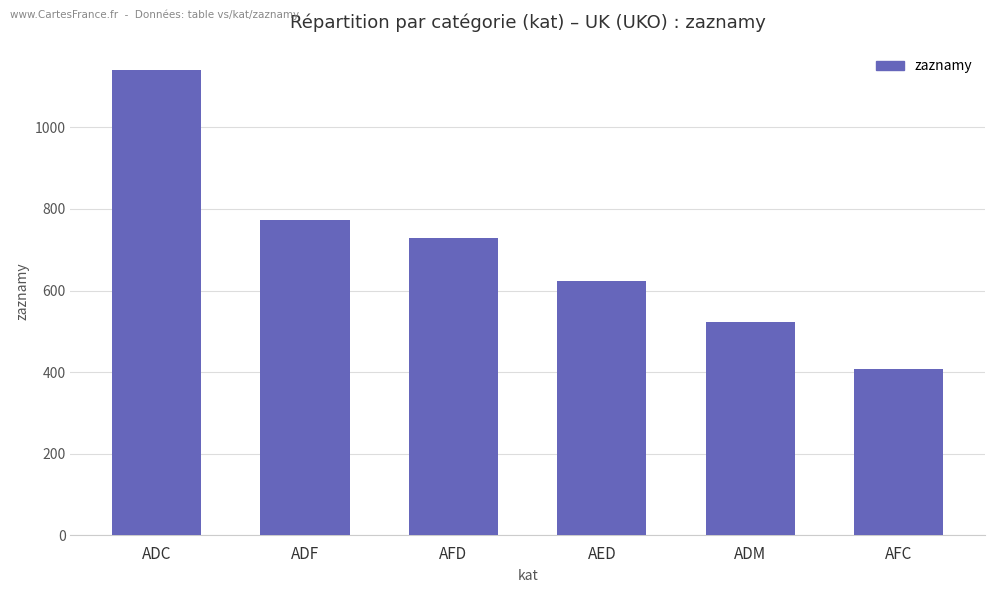

Are the bars grouped side by side (vs. stacked)?

No